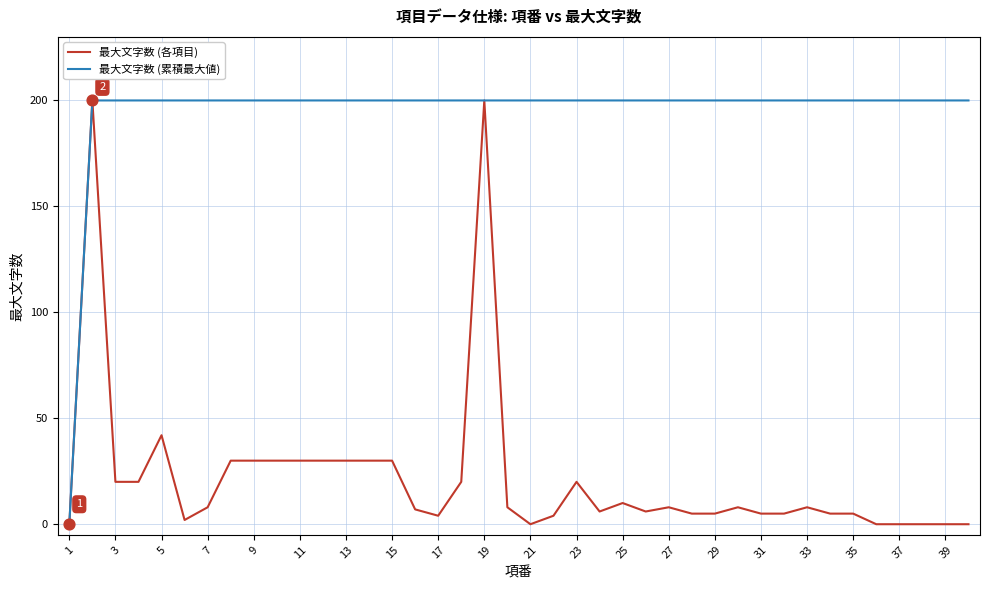

What are all the series names shown in the legend?

最大文字数 (各項目), 最大文字数 (累積最大値)